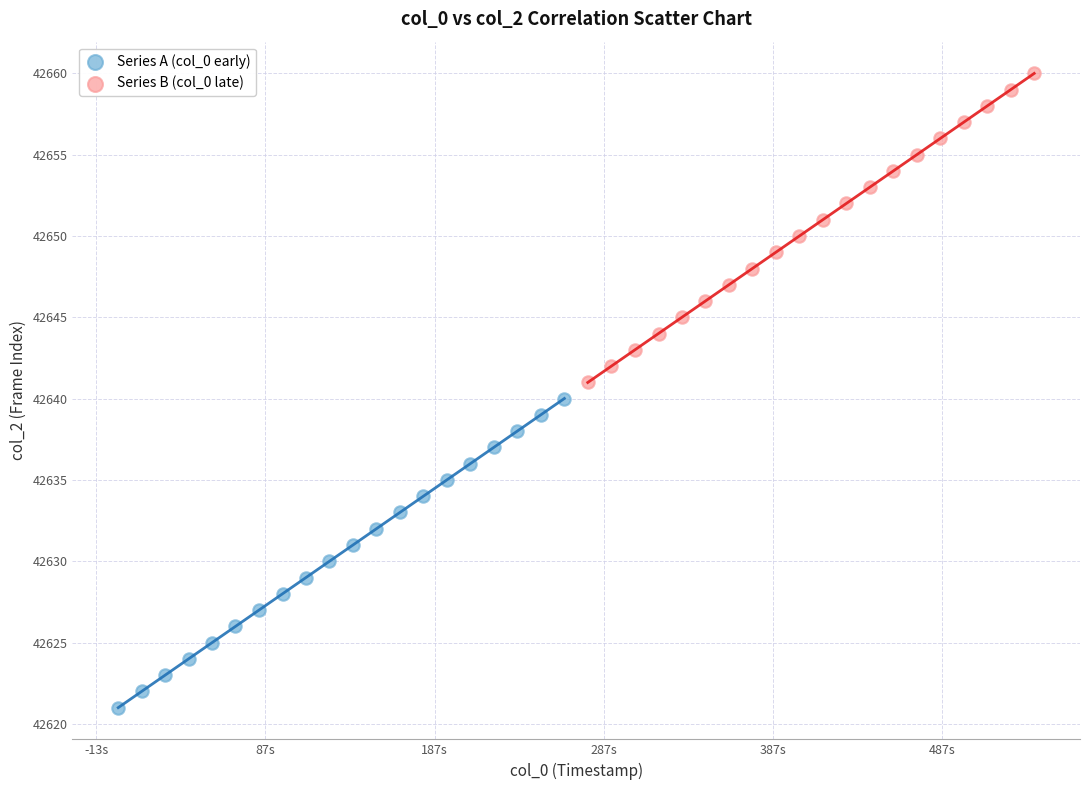

Which series contains the highest Y value?

Series B (col_0 late)